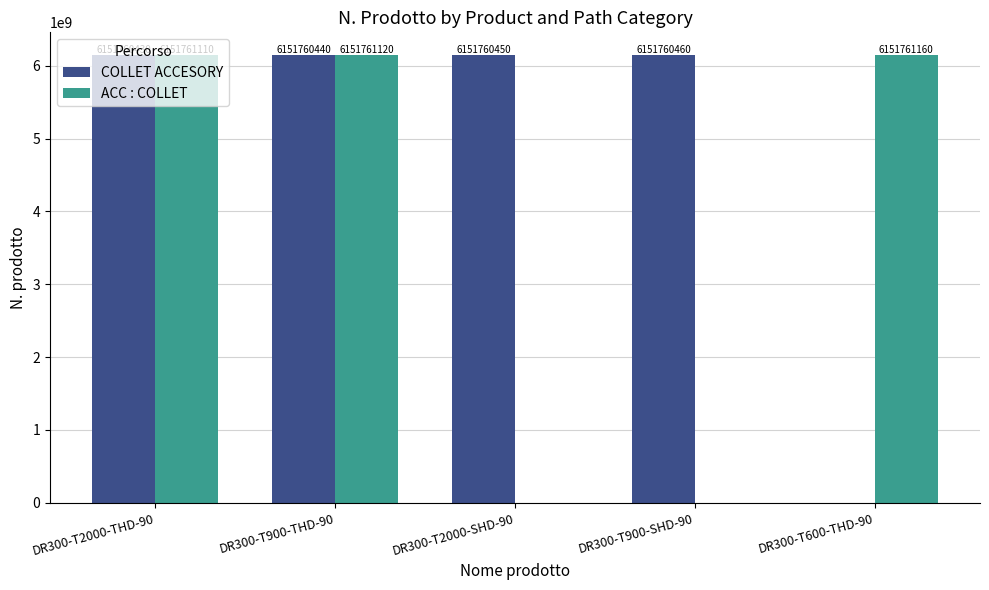

What are all the series names shown in the legend?

COLLET ACCESORY, ACC : COLLET